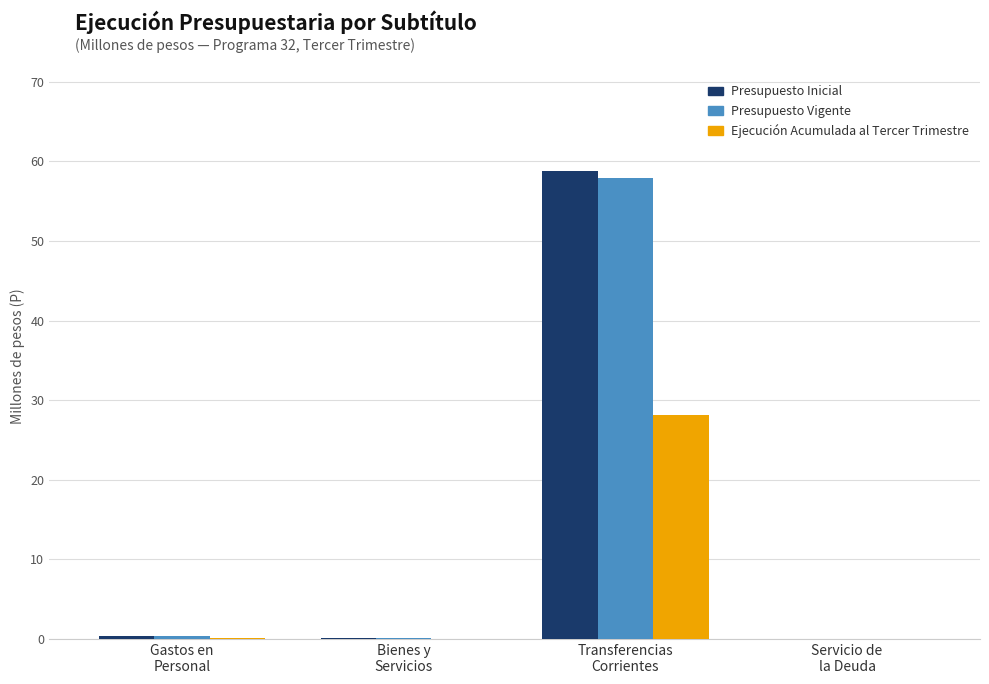

What is the greatest value displayed?

58.8